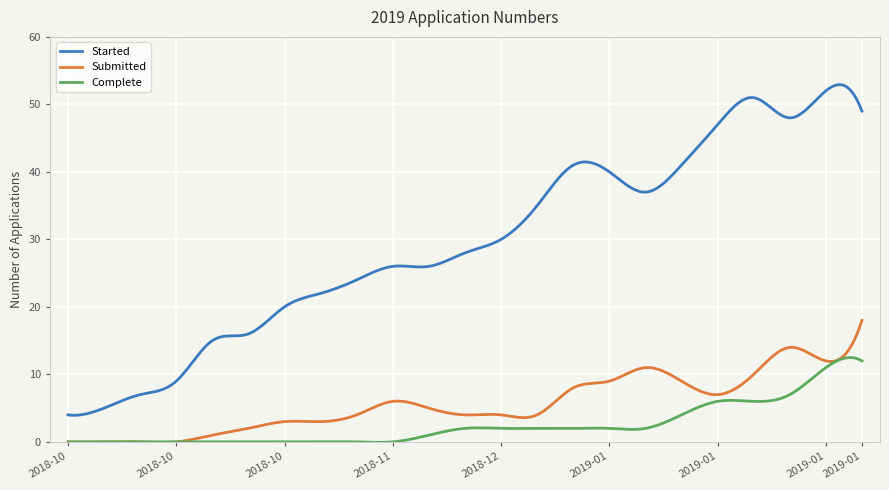

True or false: Started and Submitted intersect in this chart.

False